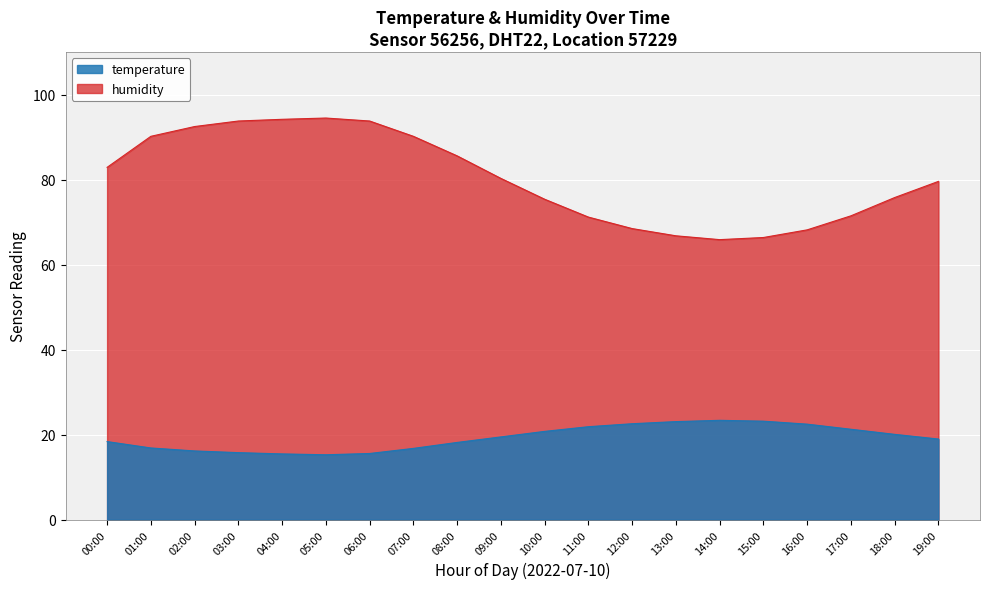

At which label does humidity reach its minimum?

14:00